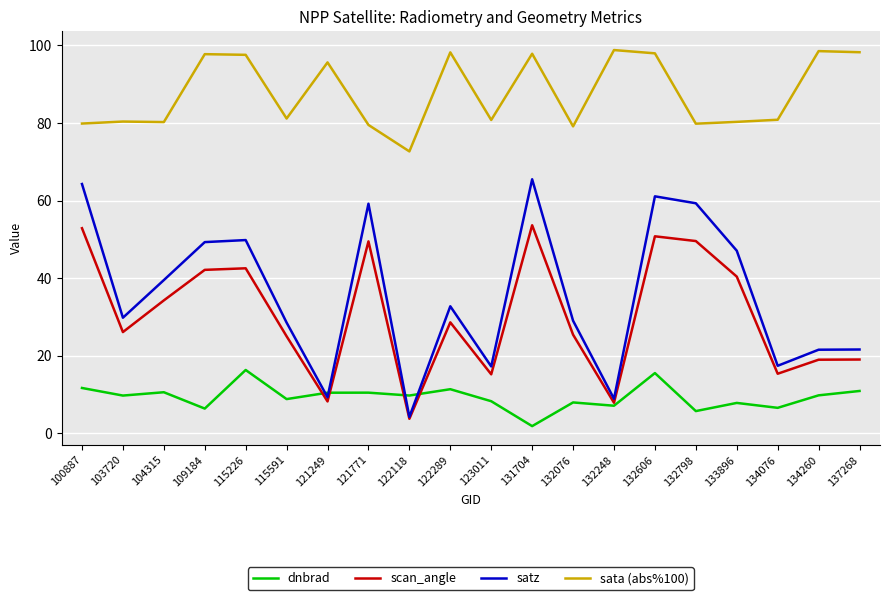

List the series in order of their peak value, lowest first.

dnbrad, scan_angle, satz, sata (abs%100)